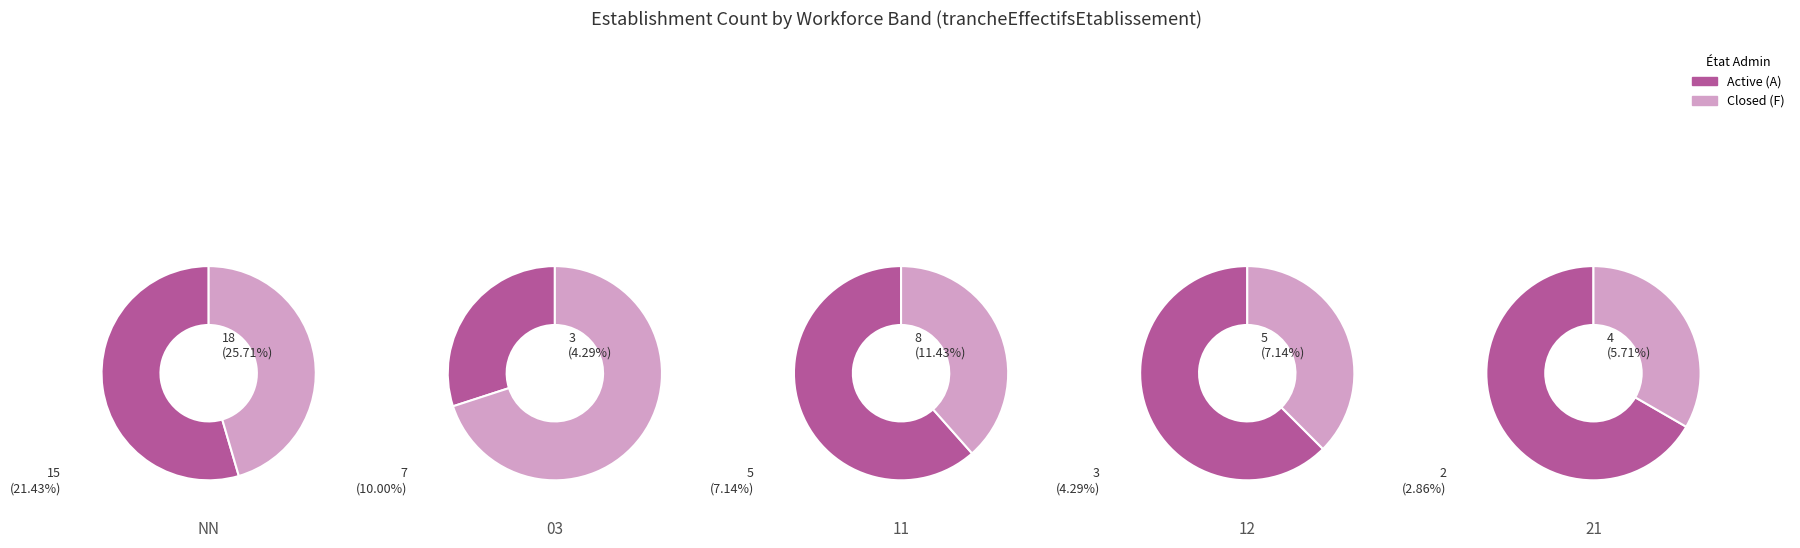

How many segments does this pie chart have?

5